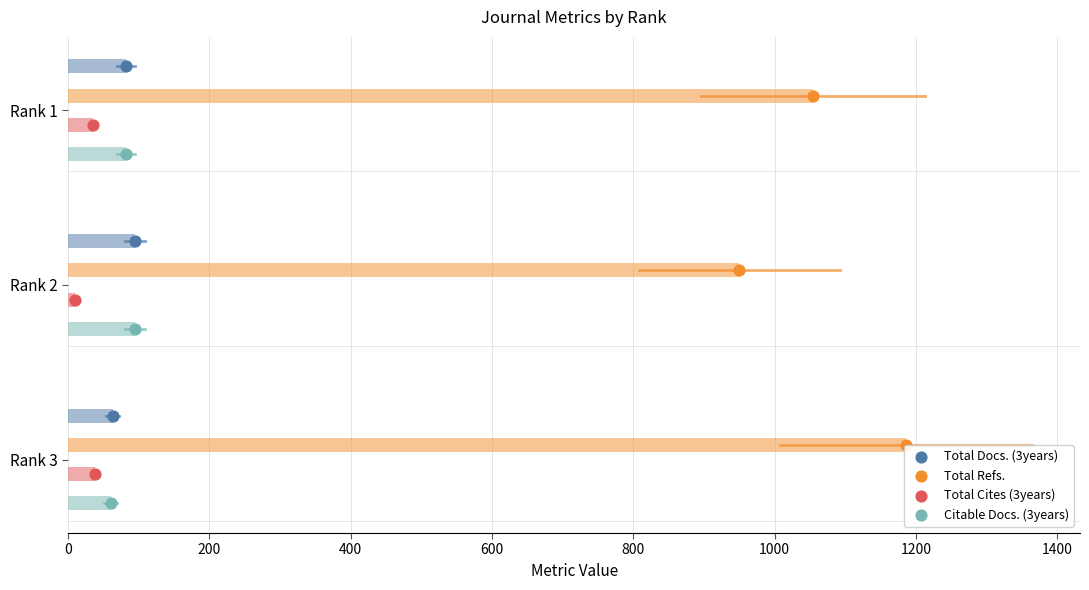

At how many categories does at least one series exceed 0?

3